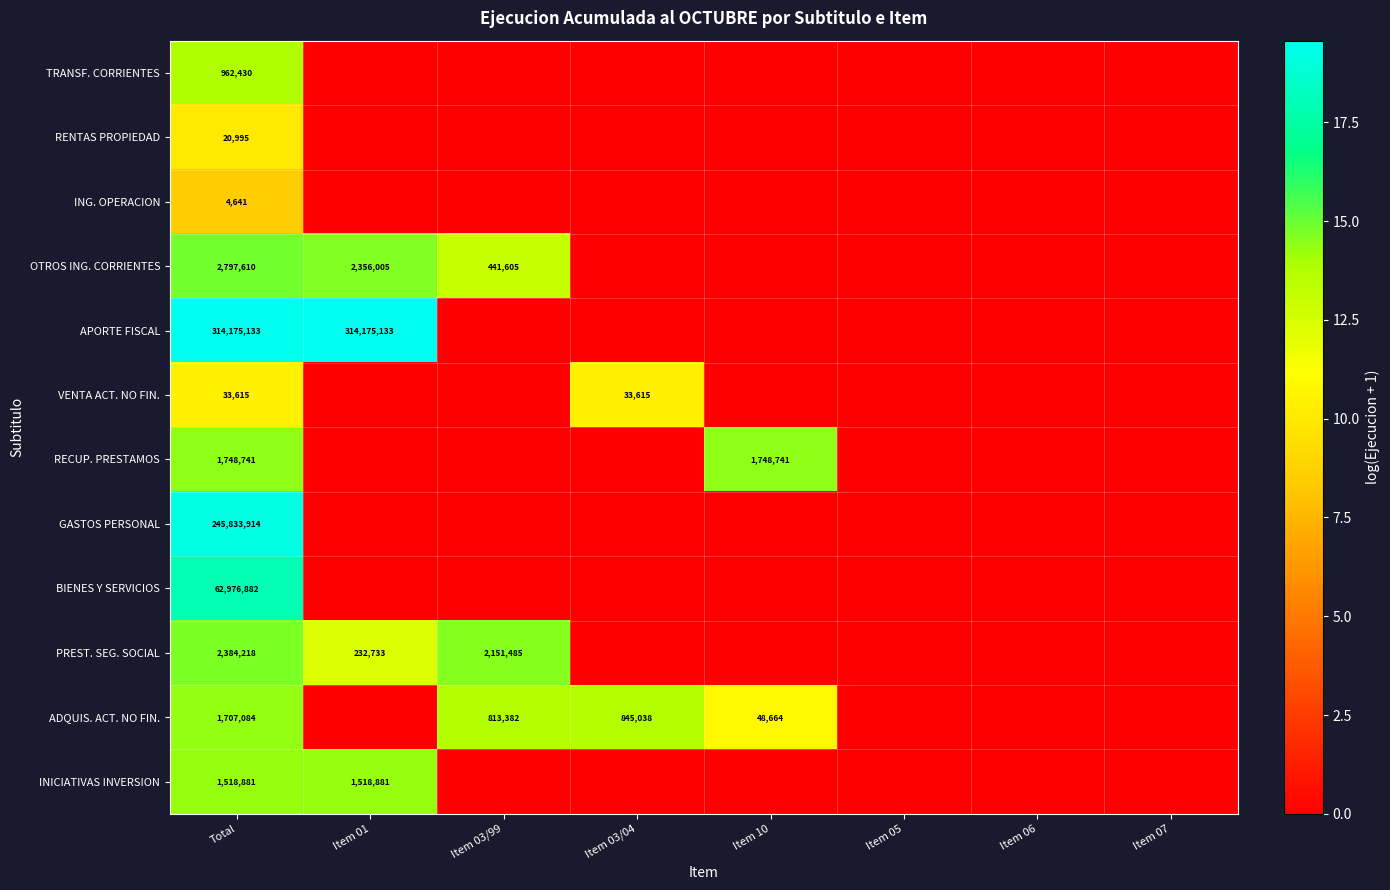

Is it true that OTROS ING. CORRIENTES equals 2797610 at Total?

True